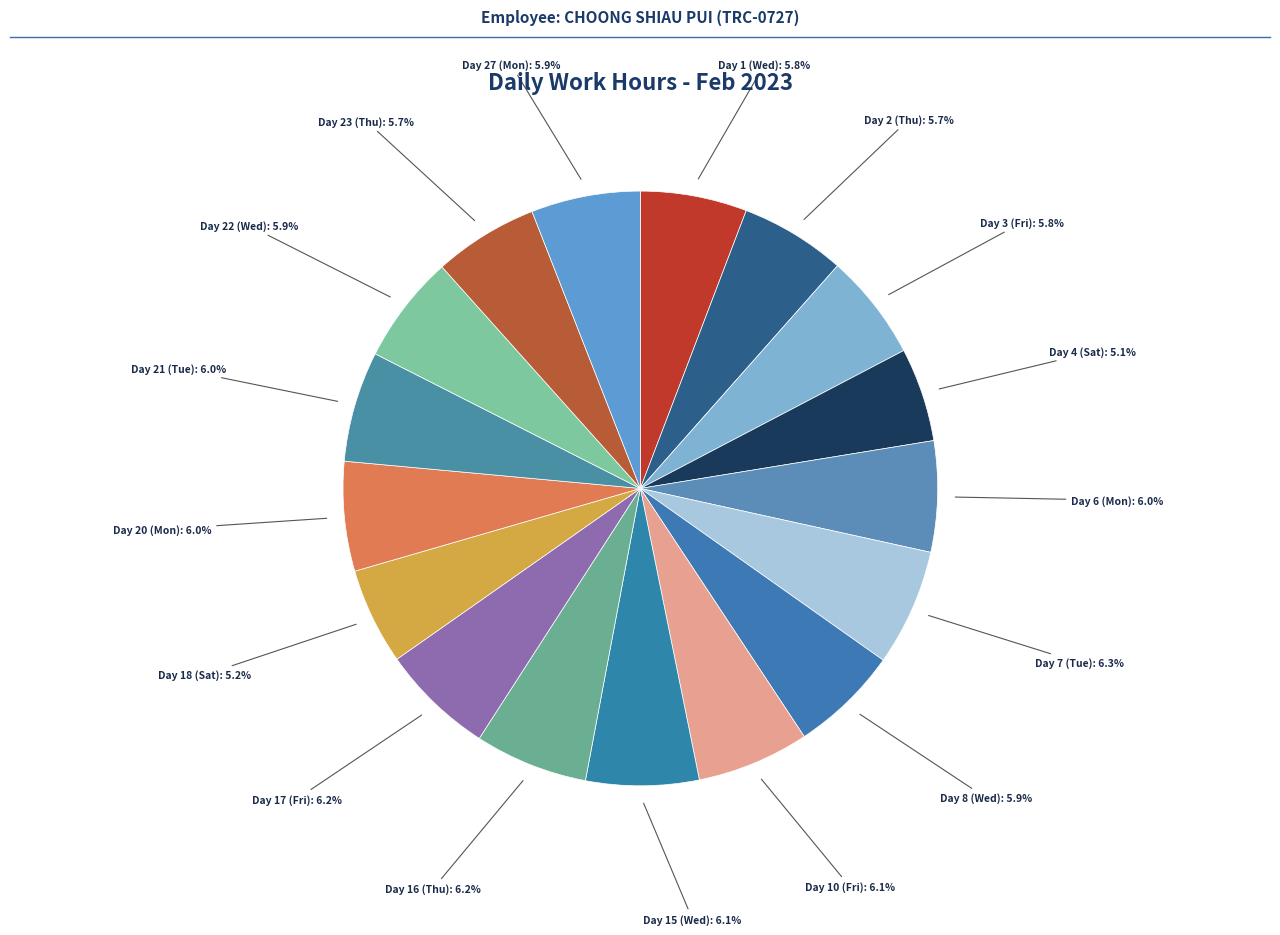

How many segments does this pie chart have?

17